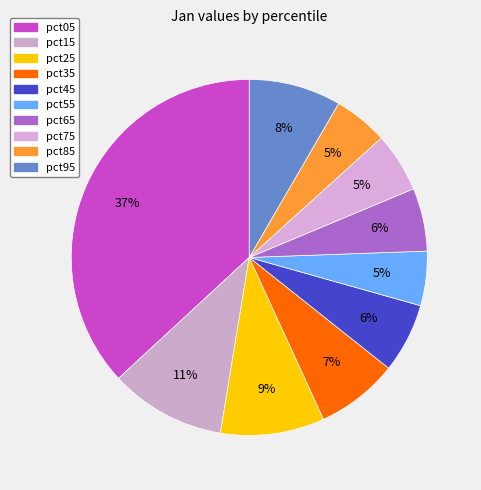

How many segments does this pie chart have?

10